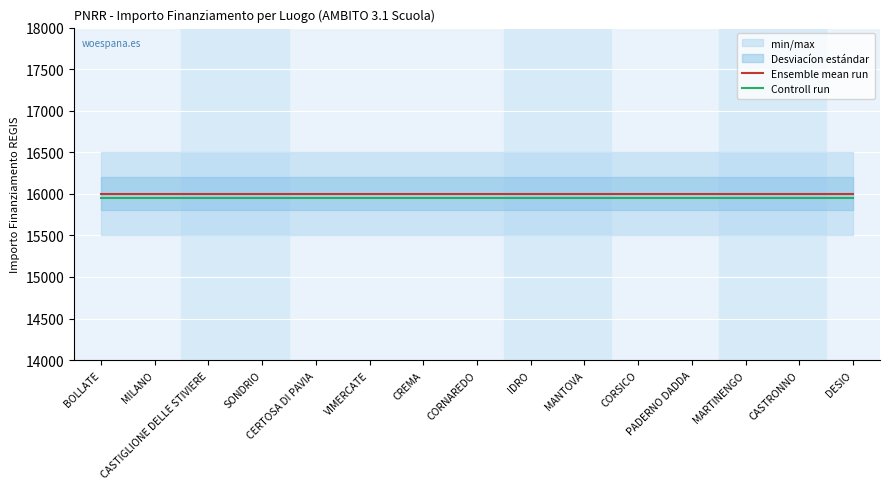

True or false: Ensemble mean run and Controll run cross at least once.

False